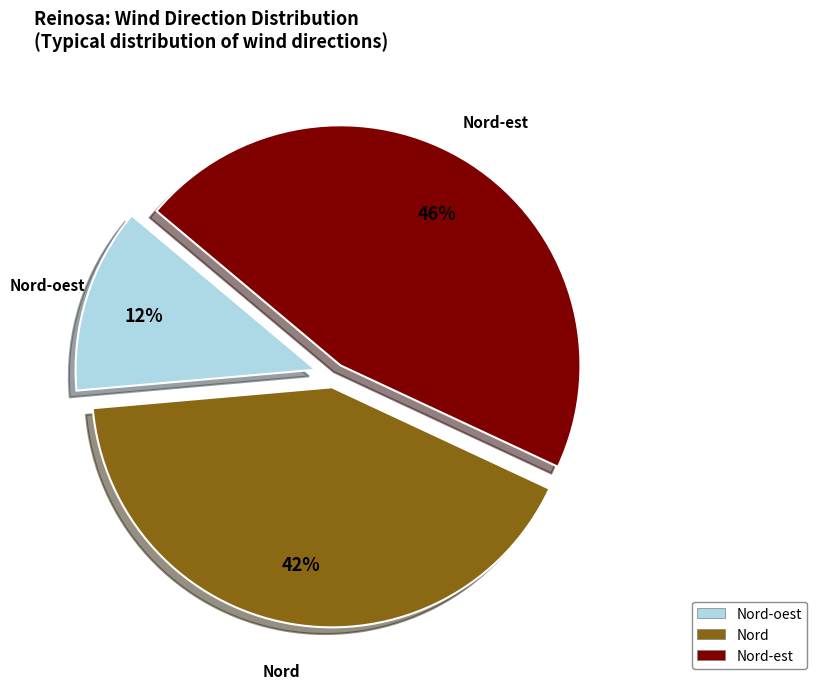

What percentage is the Nord-oest slice, to the nearest percent?

12%